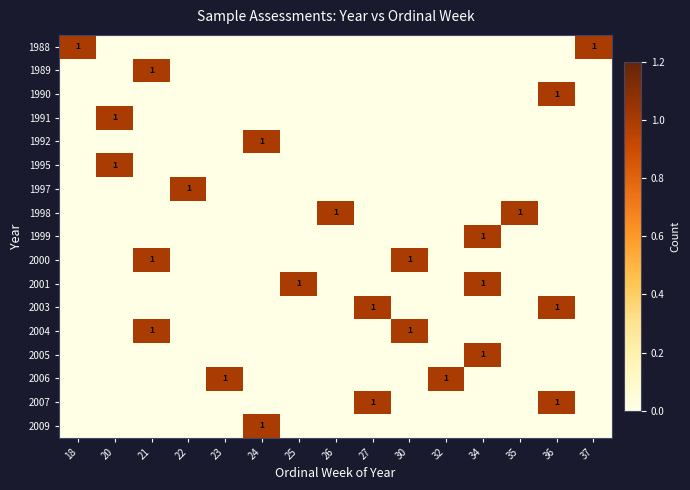

The value of 1988 at 18 is 1. True or false?

True